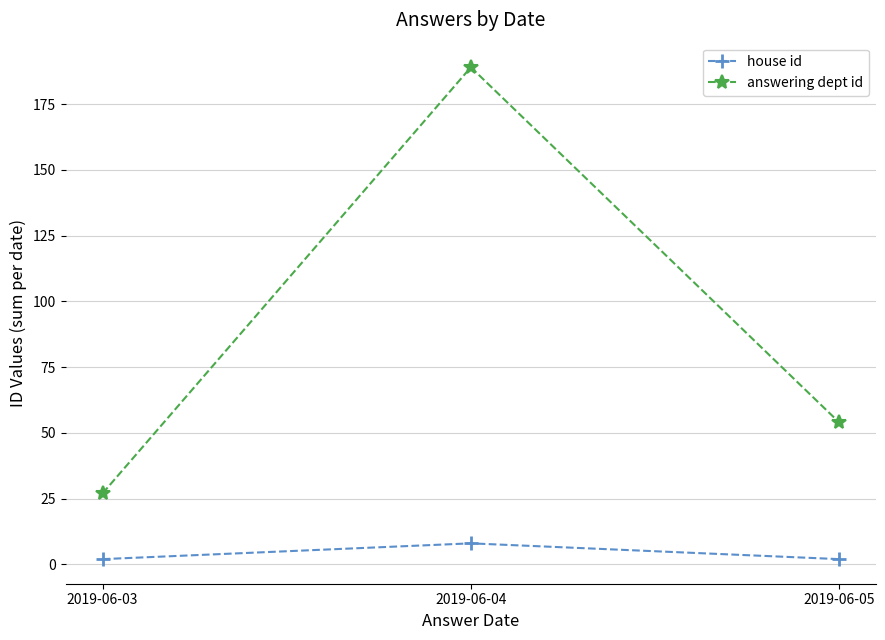

What is the smallest value displayed?

2